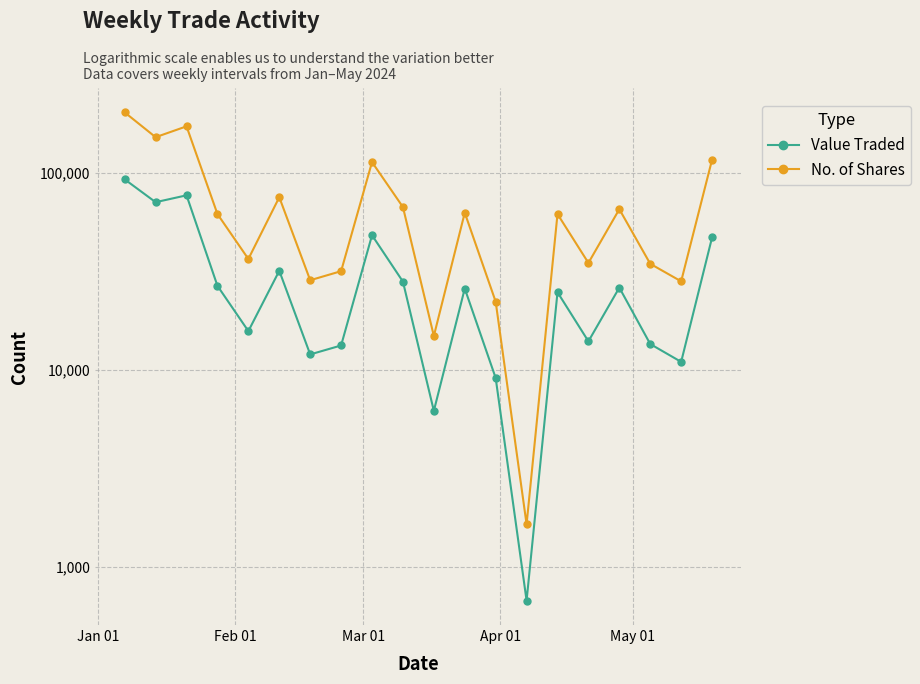

What is the value of the No. of Shares point at the 8th from the left?

31597